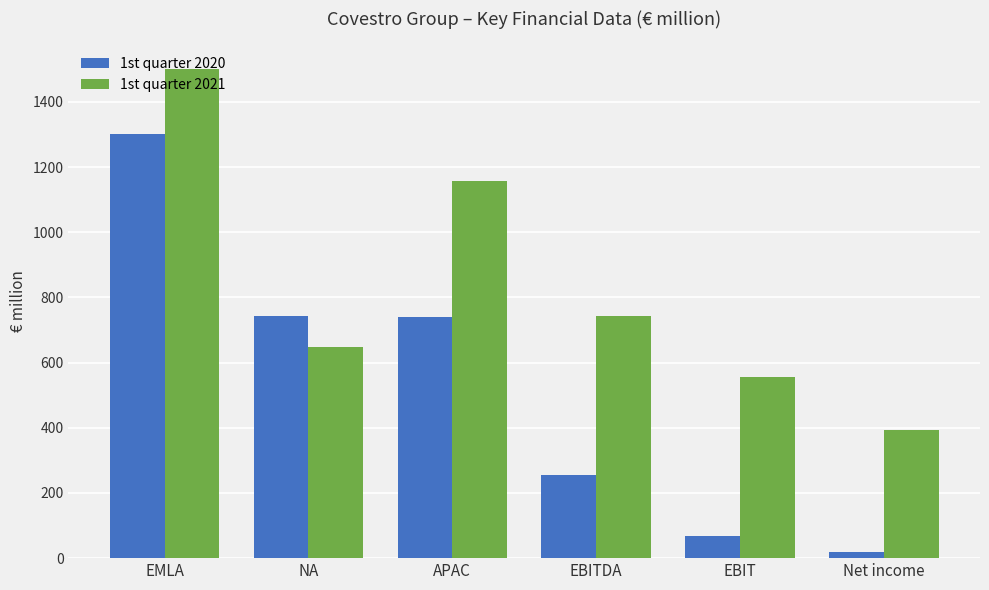

How many distinct data groups are displayed?

2